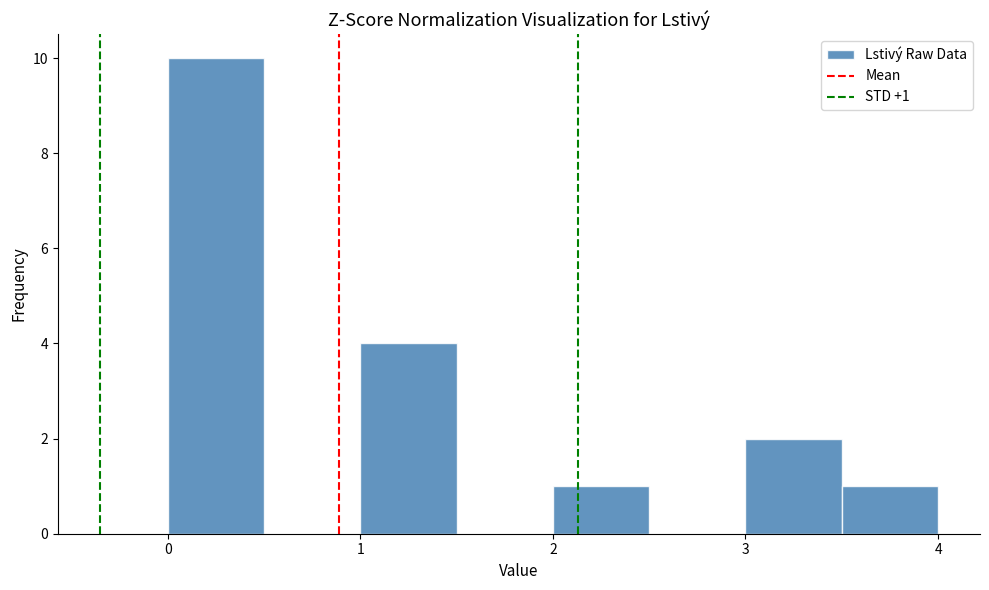

Which range on the x-axis has the tallest bar?

0.0 to 0.5